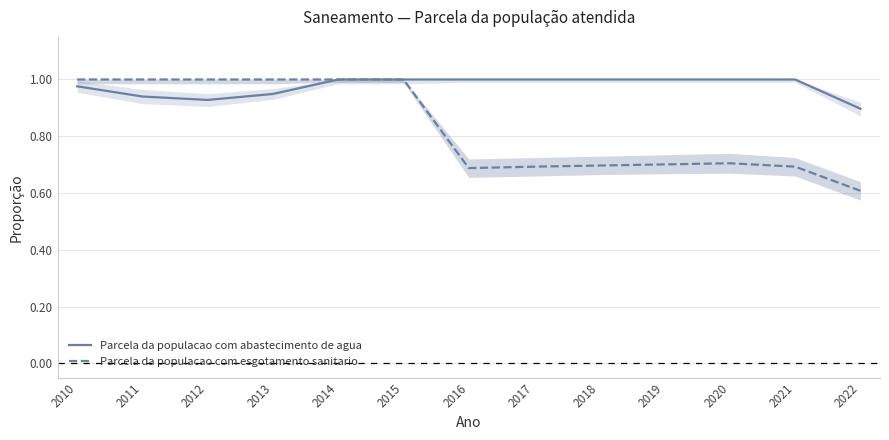

True or false: Parcela da populacao com abastecimento de agua and Parcela da populacao com esgotamento sanitario intersect in this chart.

False